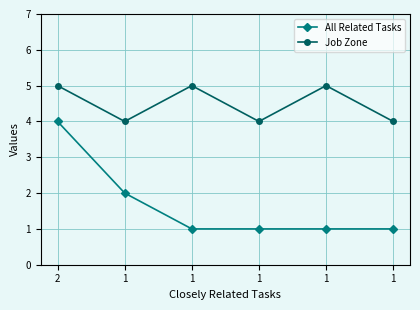

What are all the series names shown in the legend?

All Related Tasks, Job Zone